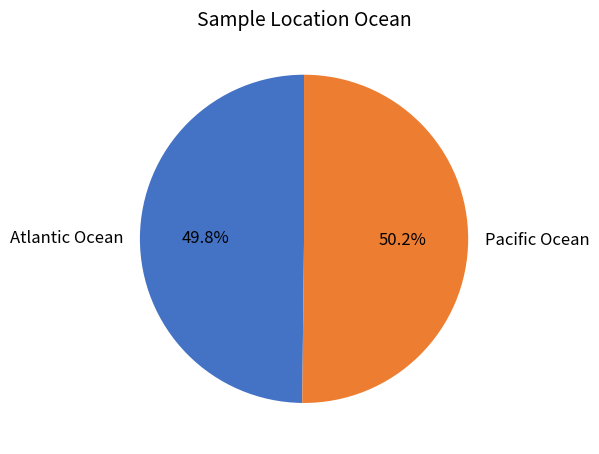

Approximately how many times larger is the value at Pacific Ocean compared to Atlantic Ocean?

1.0